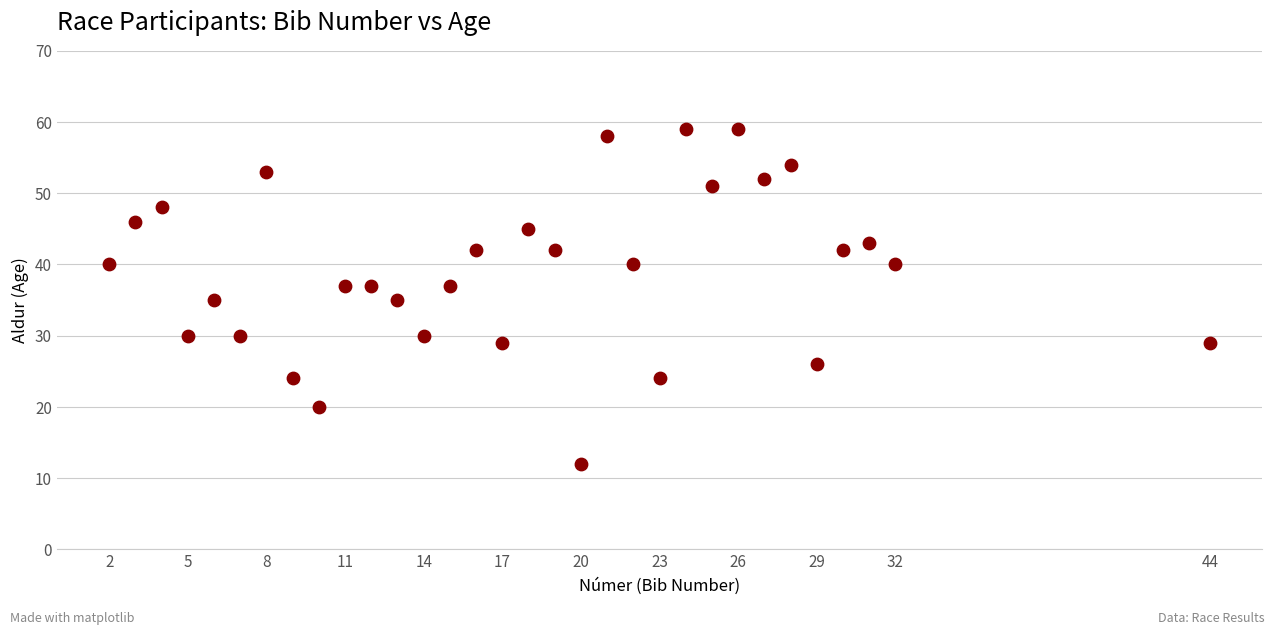

What is the range of Y values (max minus min)?

47